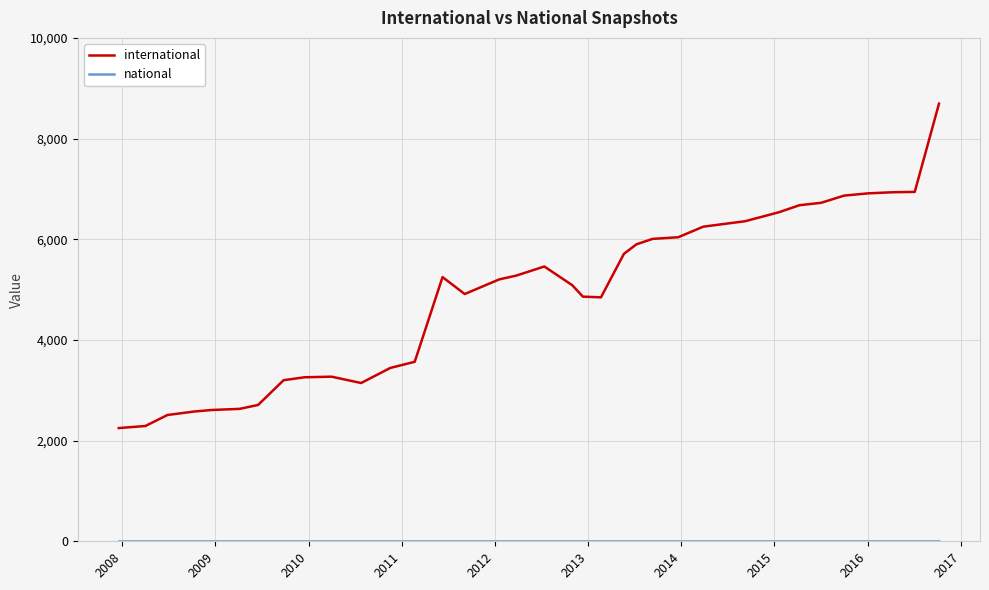

Which series has the widest spread of values?

international